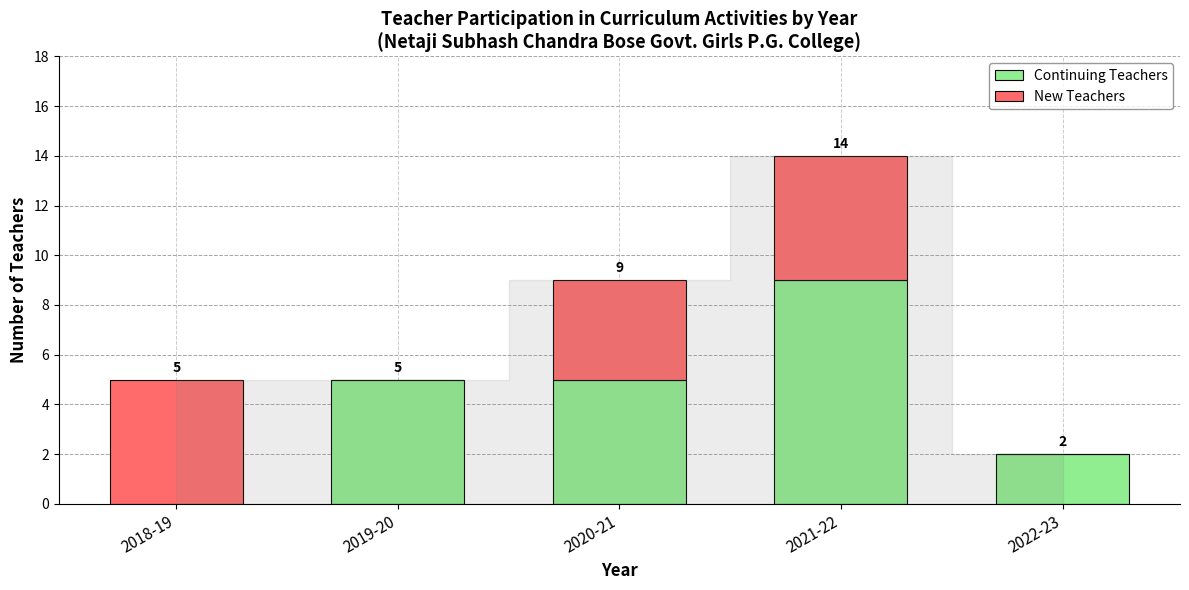

How many series are shown in this chart?

2